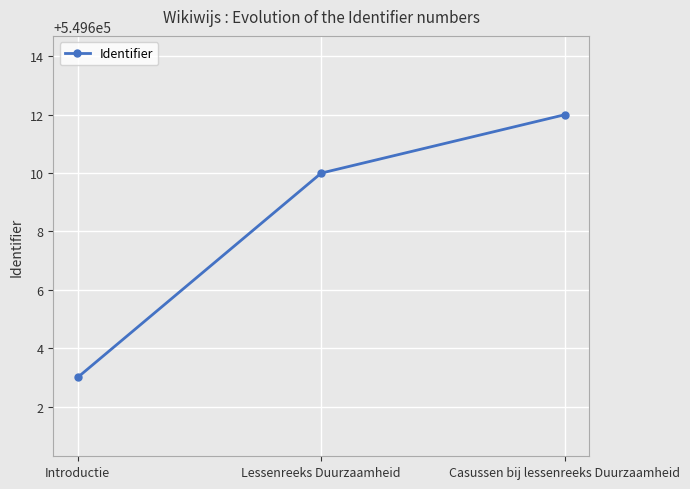

Does the chart display data point markers on the line(s)?

Yes